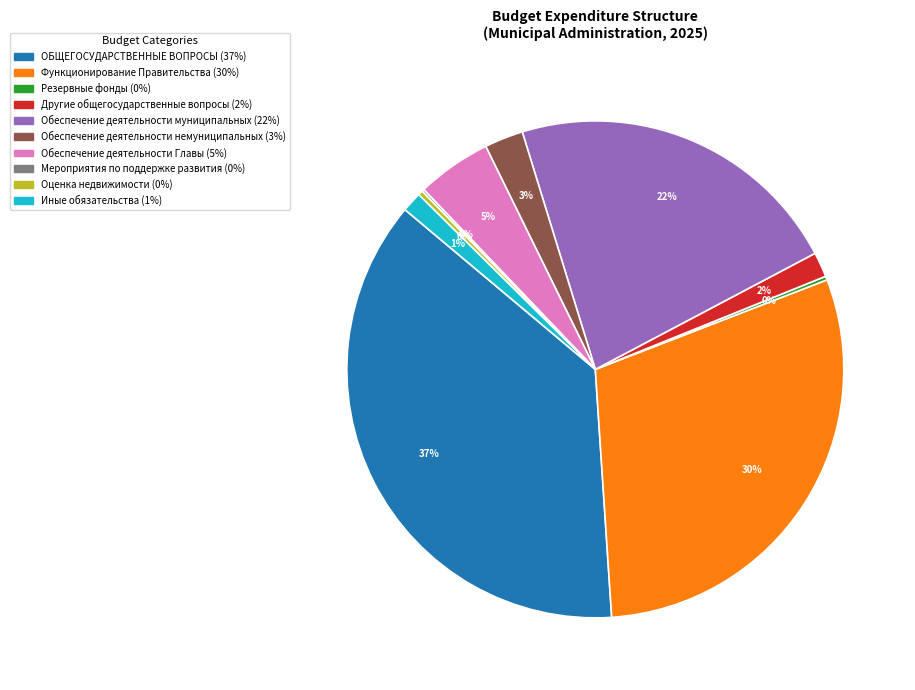

What percentage is the Функционирование Правительства slice, to the nearest percent?

30%